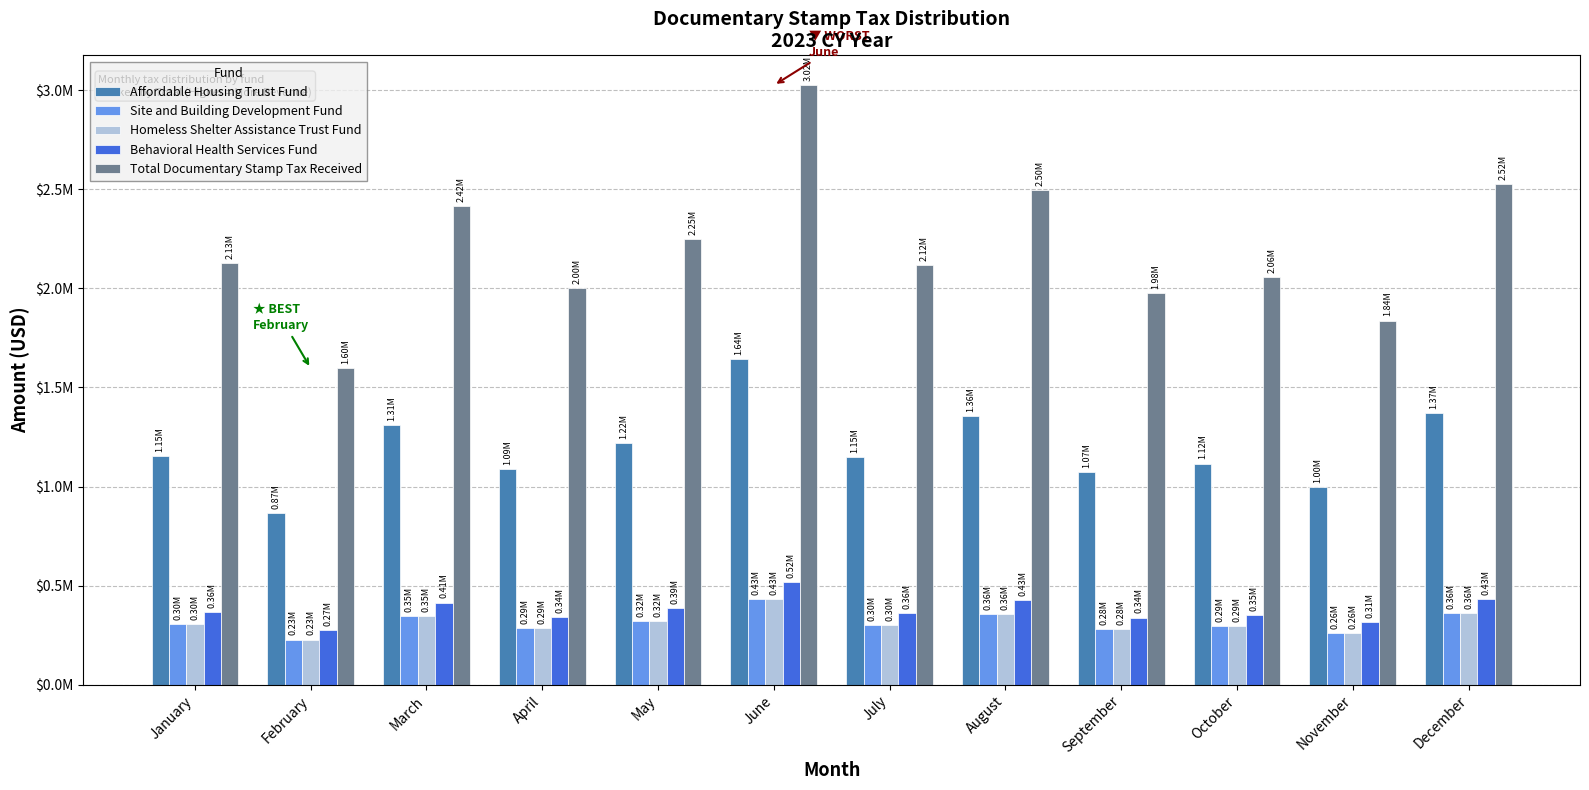

Which category has the lowest value in the Homeless Shelter Assistance Trust Fund series?

February